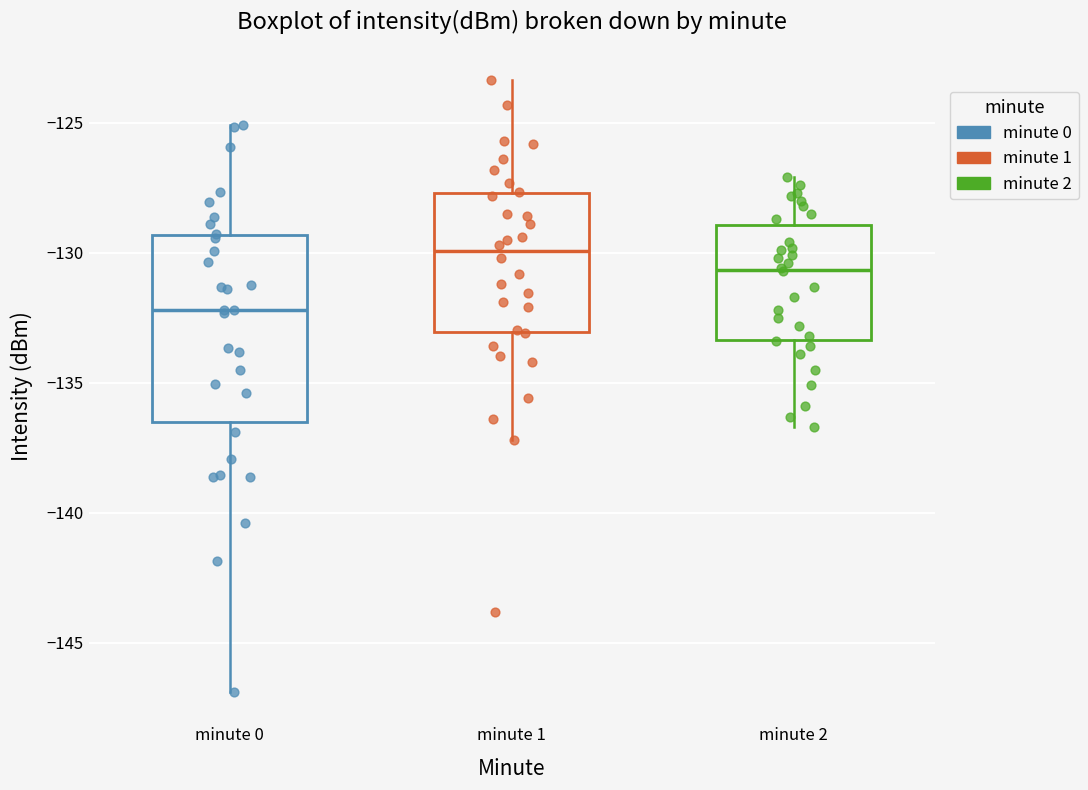

Reading left to right, transcribe this box plot: for each box, give where its median line is, the range the box spans, and where its two whiskers end, as read against the y-axis. The values are not printed on the chart, so give them approximately, as read against the axis.

minute 0: median -132.0, box -136.5 to -129.5, whiskers -147.0 to -125.0
minute 1: median -130.0, box -133.0 to -127.5, whiskers -137.0 to -123.5
minute 2: median -130.5, box -133.5 to -129.0, whiskers -136.5 to -127.0